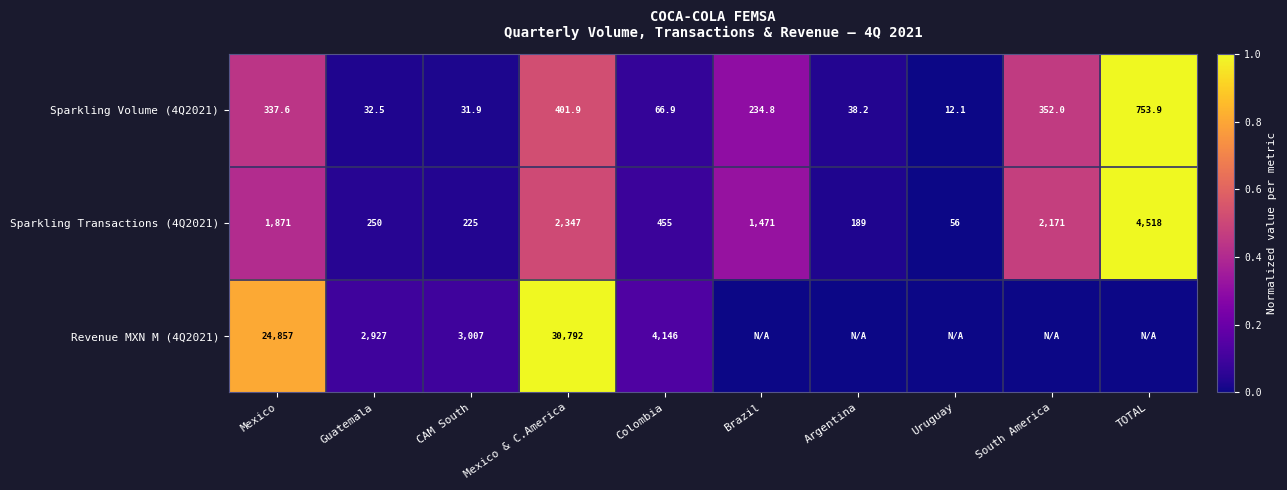

What is the average value of the Sparkling Volume (4Q2021) series?

226.2